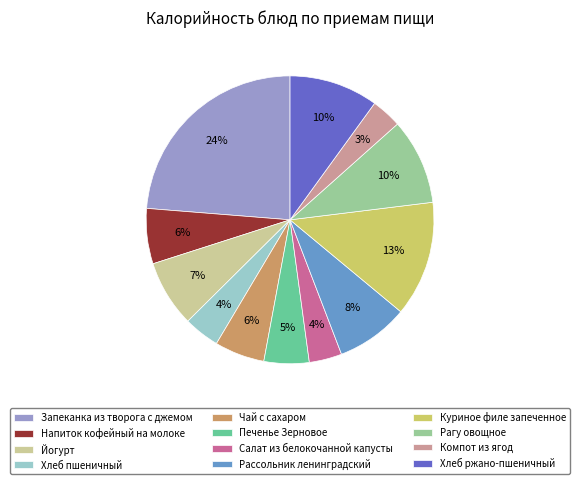

Does Рагу овощное represent more than half of the total?

No